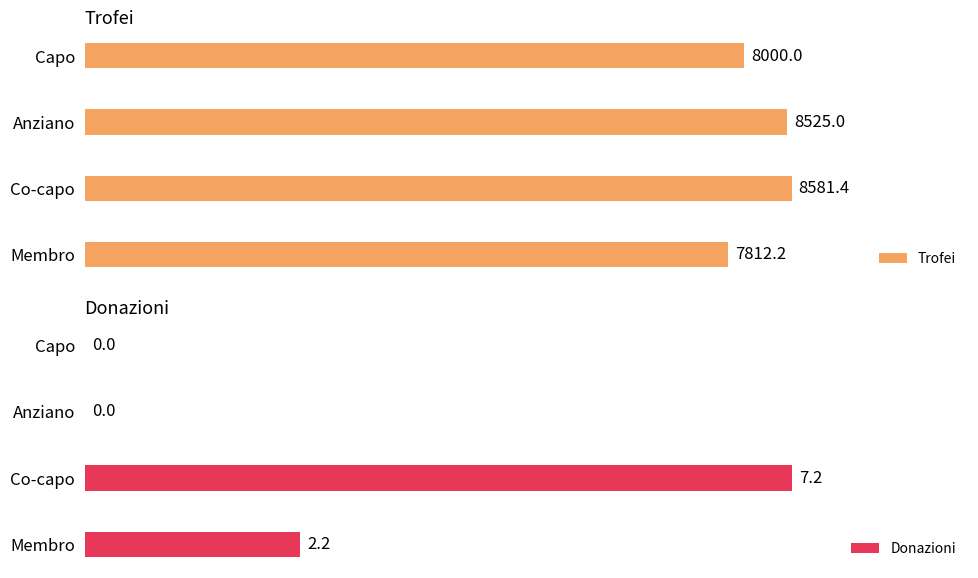

Is it true that Donazioni equals 7.2 at Co-capo?

True